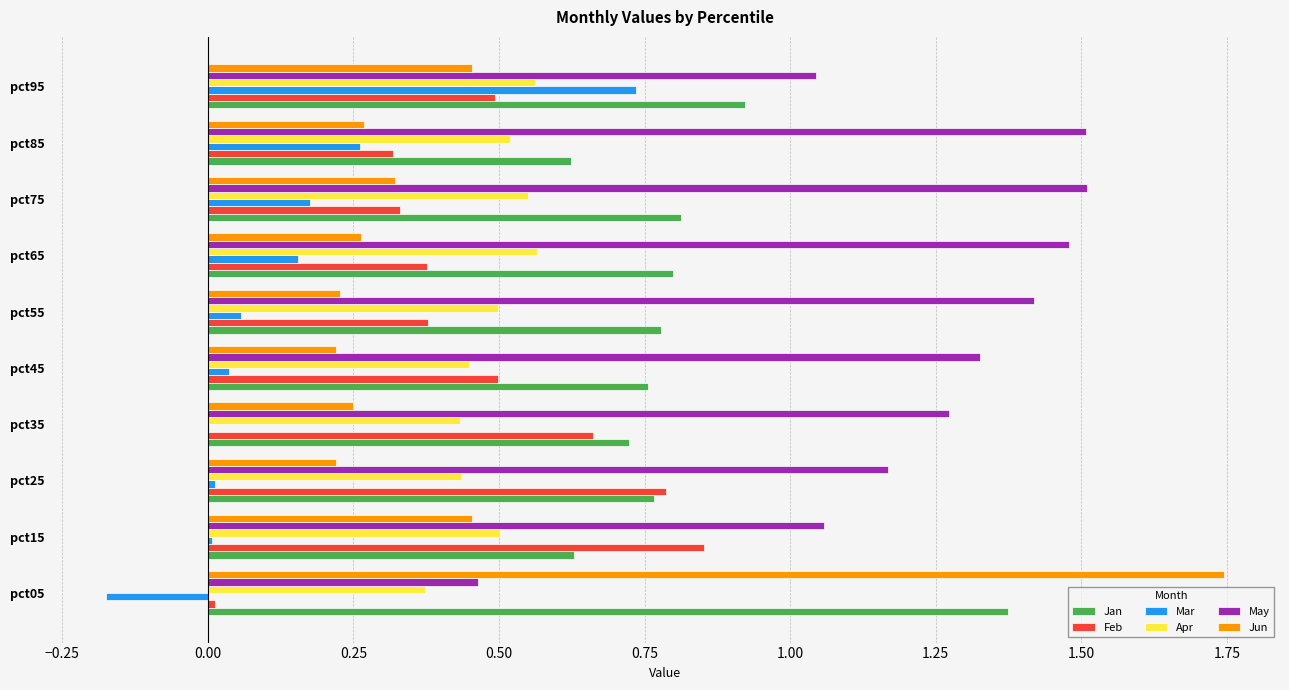

What is the sum of all Jun values?

4.4